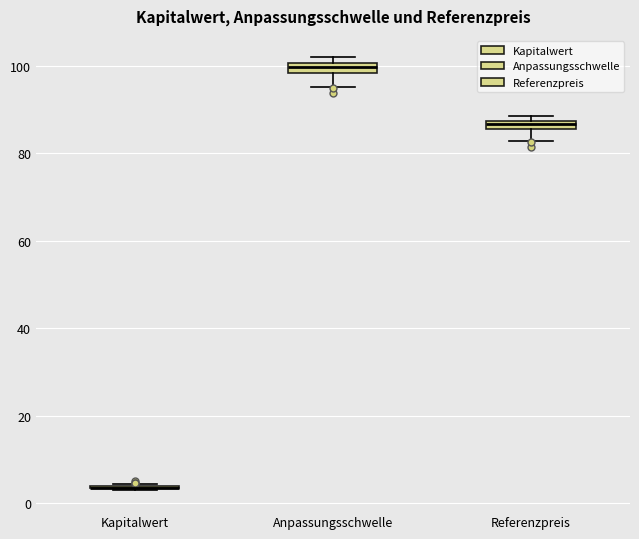

Where does the lower whisker of the box for Anpassungsschwelle end on the y-axis? The values are not printed on the chart, so give them approximately, as read against the axis.

96